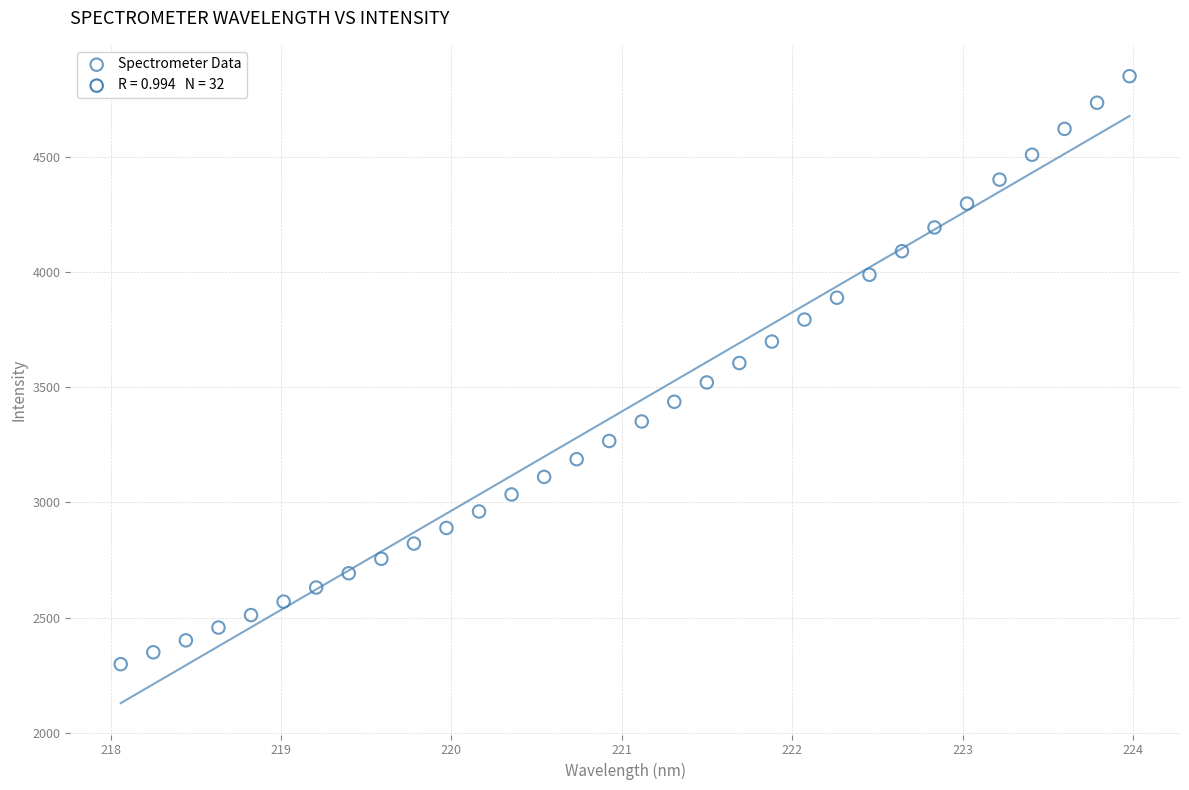

What is the range of X values (max minus min)?

5.9